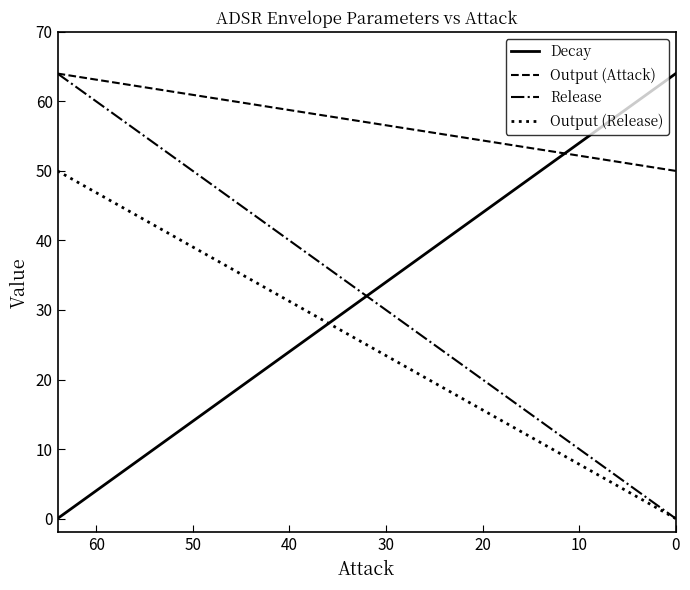

Does the chart display data point markers on the line(s)?

No